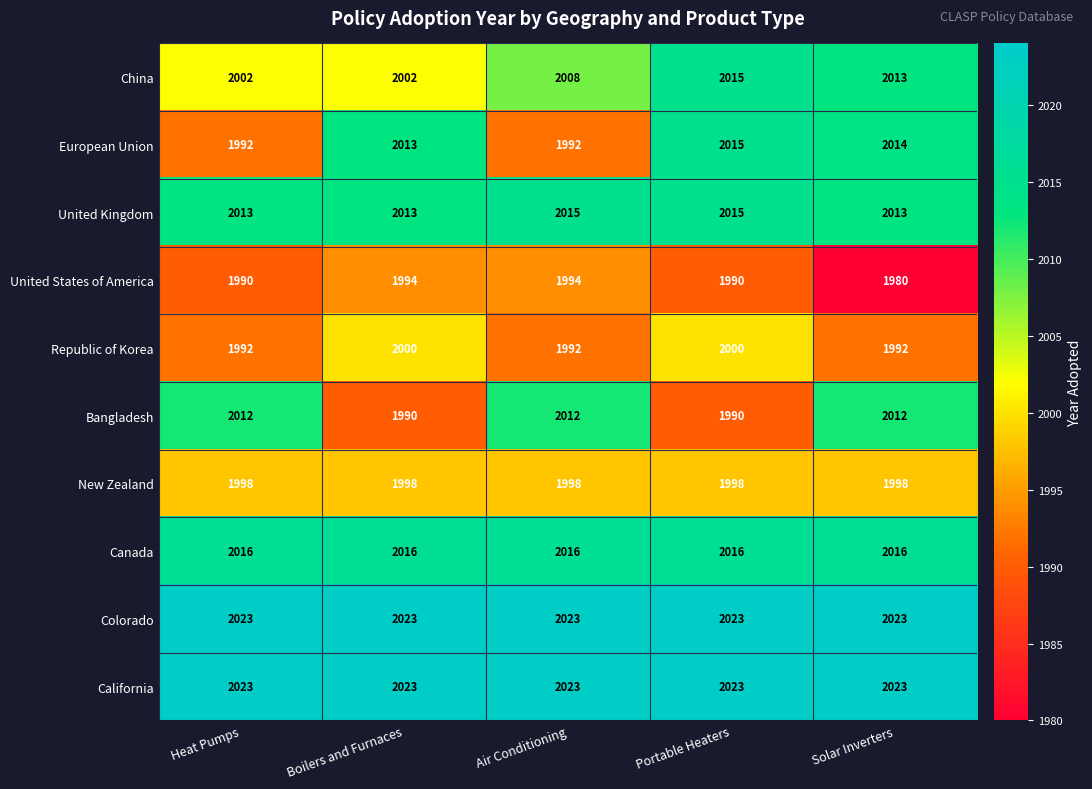

Is it true that California equals 2023 at Portable Heaters?

True